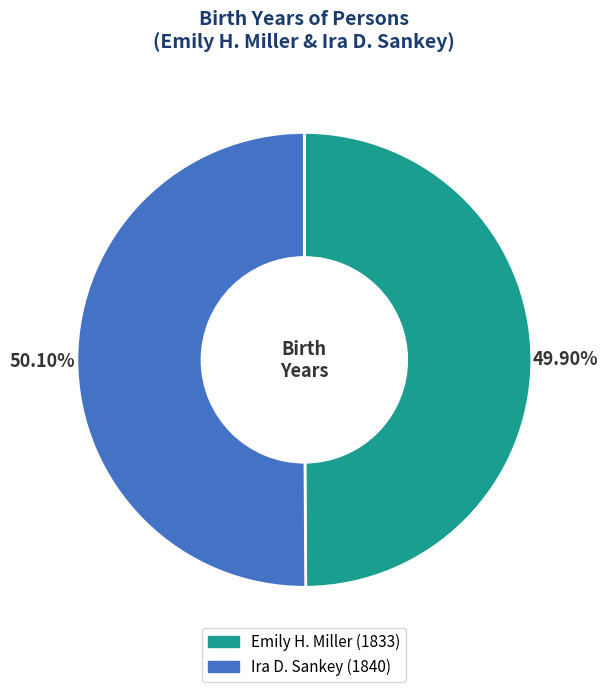

To the nearest percent, what portion does Ira D. Sankey represent?

50%